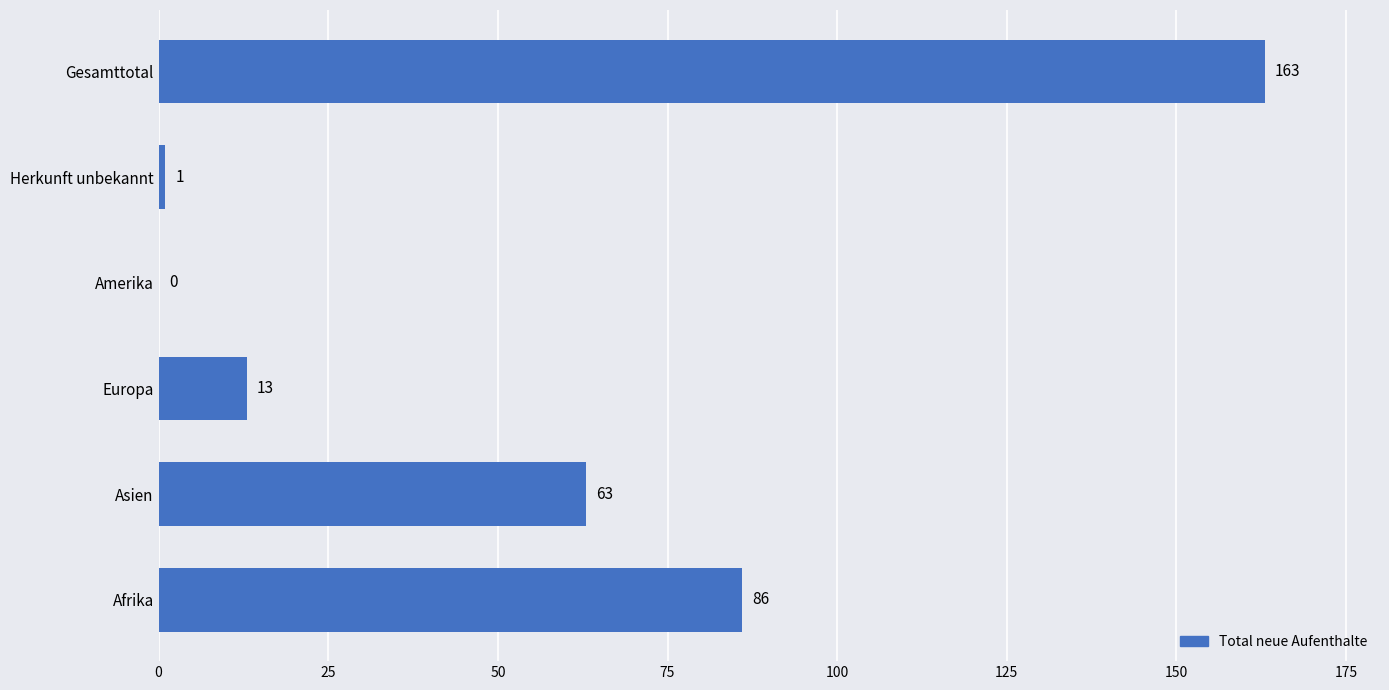

Reading top to bottom, what are all the values shown in this chart?

Gesamttotal=163	Herkunft unbekannt=1	Amerika=0	Europa=13	Asien=63	Afrika=86